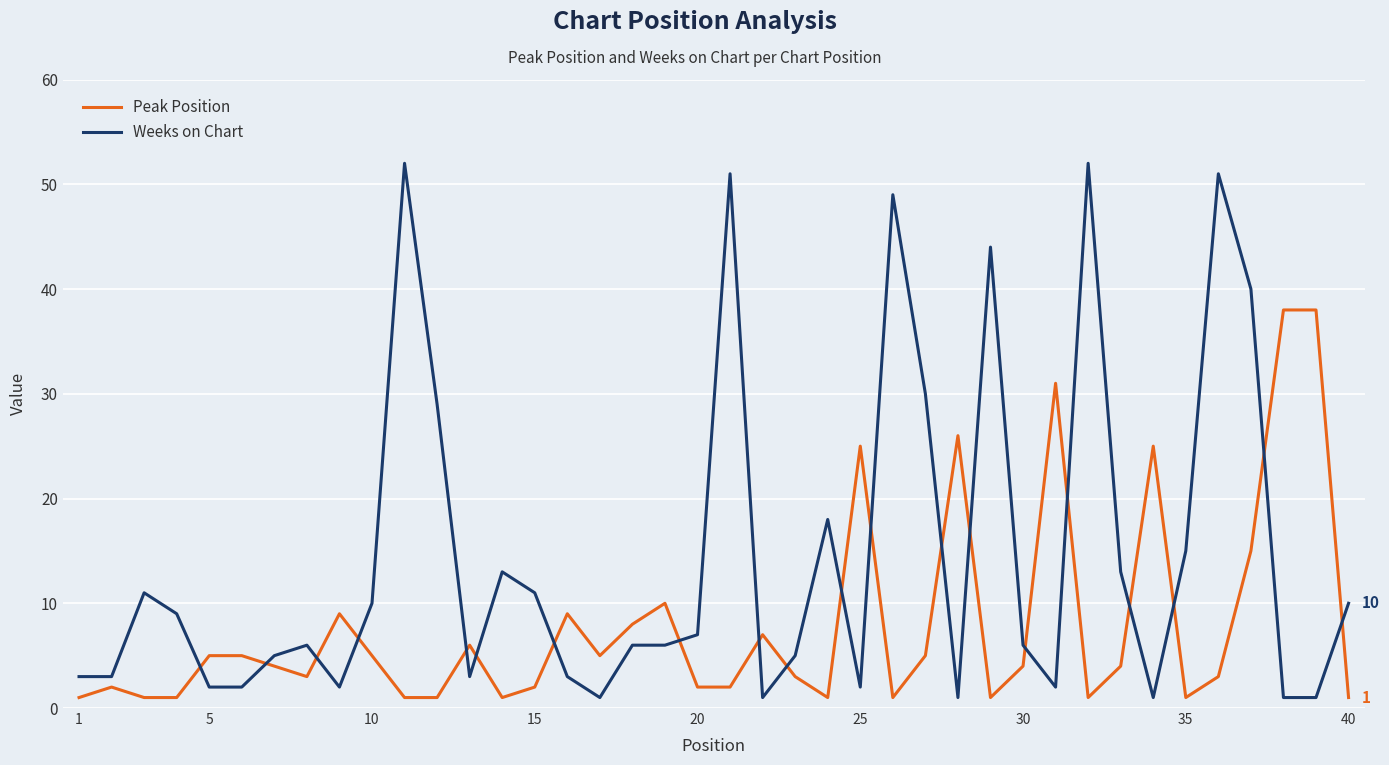

How many lines are shown in the chart?

2